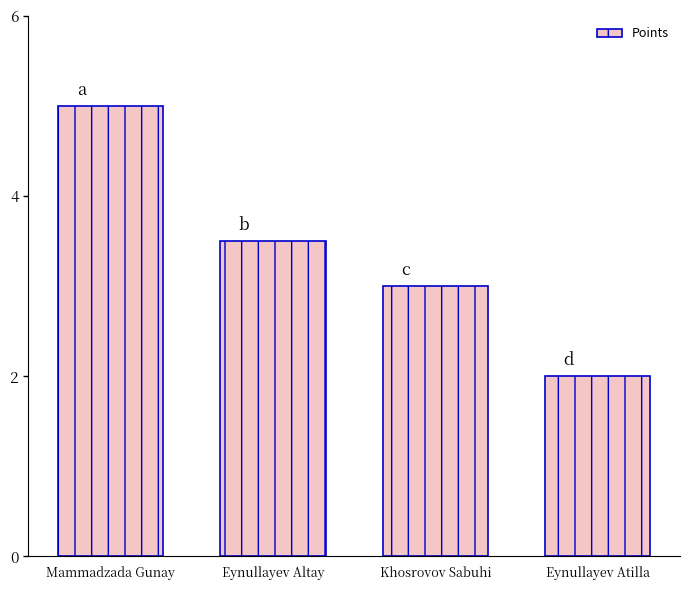

What is the sum of all values?

13.5